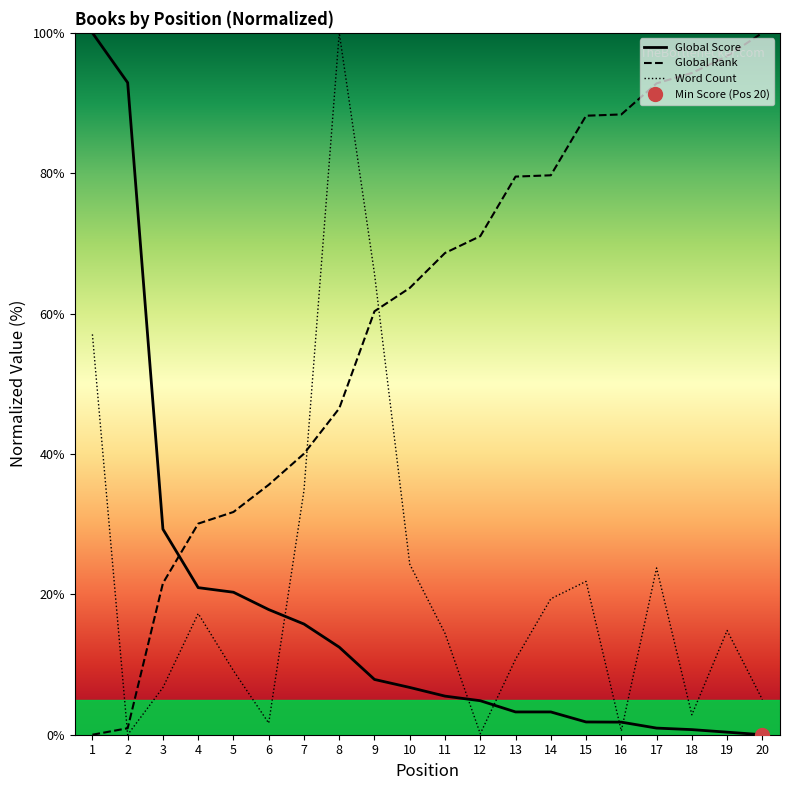

Which series ends up on top after the final intersection of Global Score and Global Rank?

Global Rank